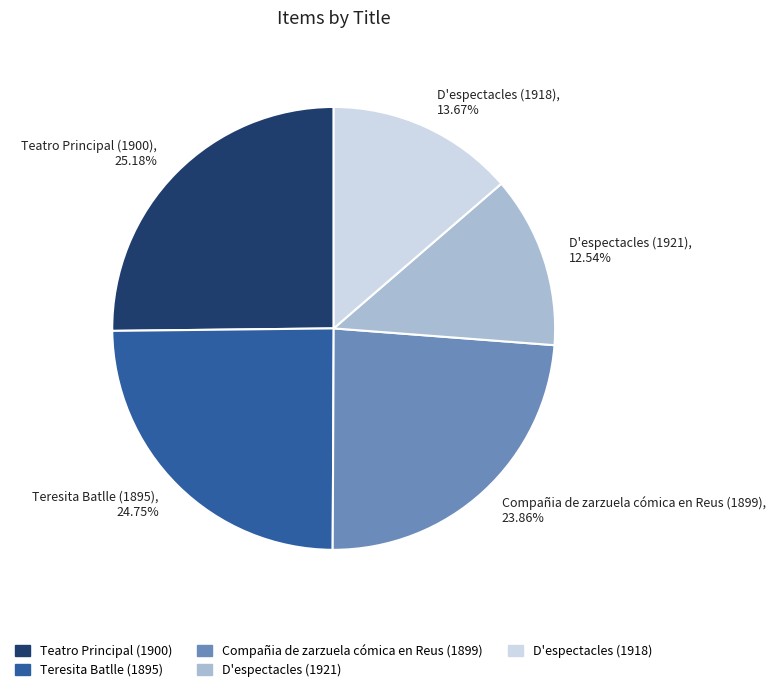

What is the ratio of the value at Teatro Principal (1900), 25.18% to the value at Teresita Batlle (1895), 24.75%?

1.0